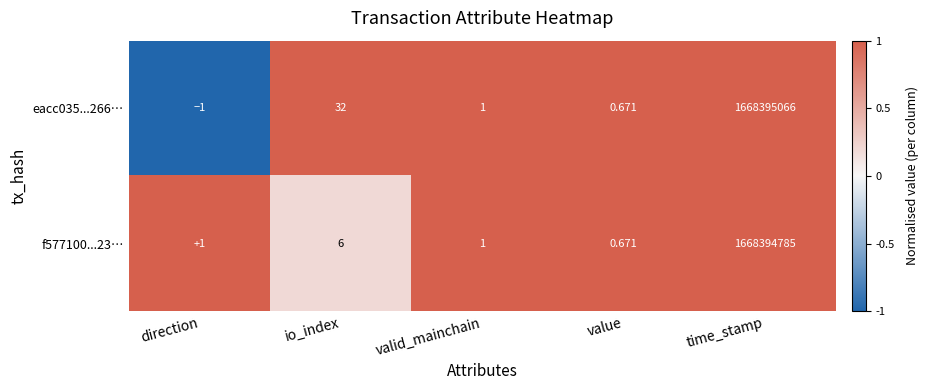

Which category has the highest value across all series?

time_stamp